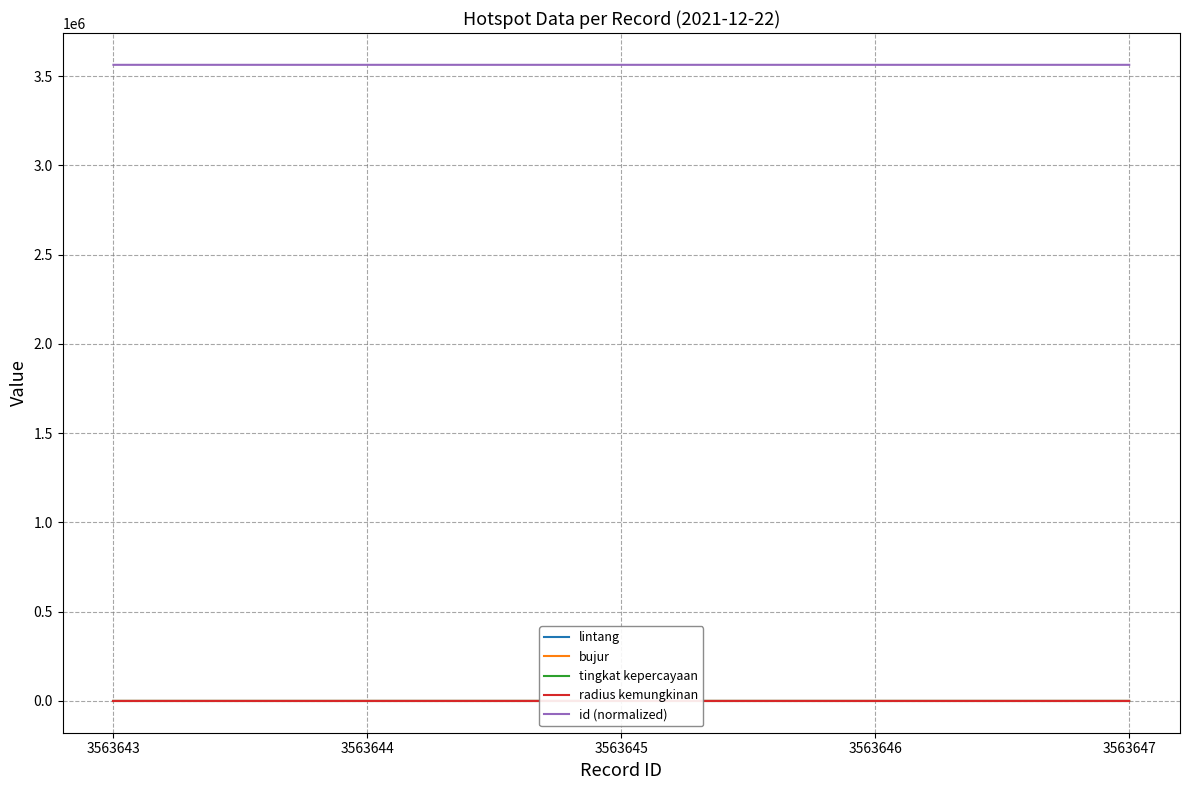

Read the bujur value at 3563644.

115.5